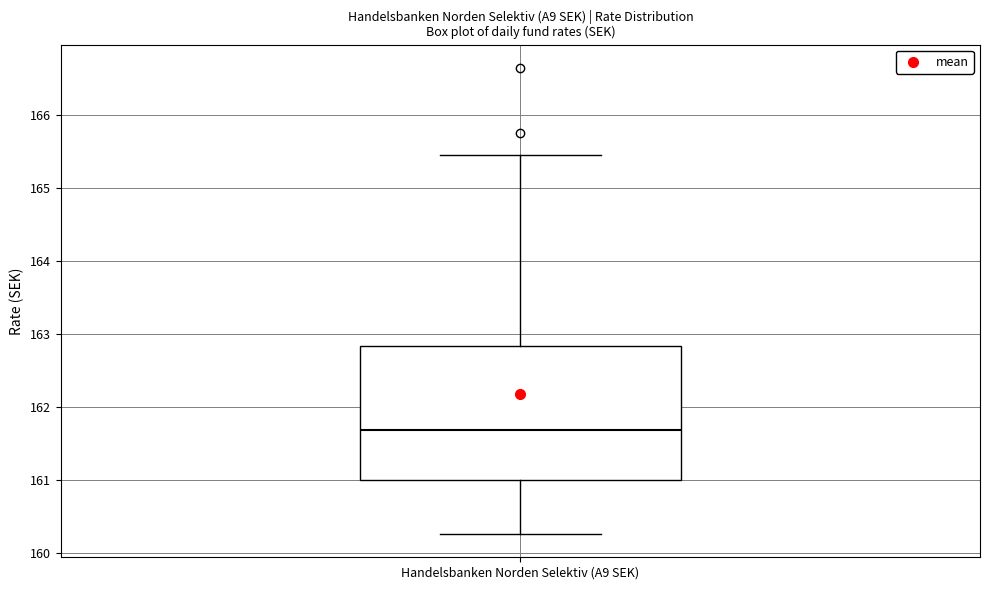

Transcribe this box plot: give where the median line is, the range the box spans, and where the two whiskers end, as read against the y-axis. The values are not printed on the chart, so give them approximately, as read against the axis.

median 161.7, box 161.0 to 162.8, whiskers 160.3 to 165.5